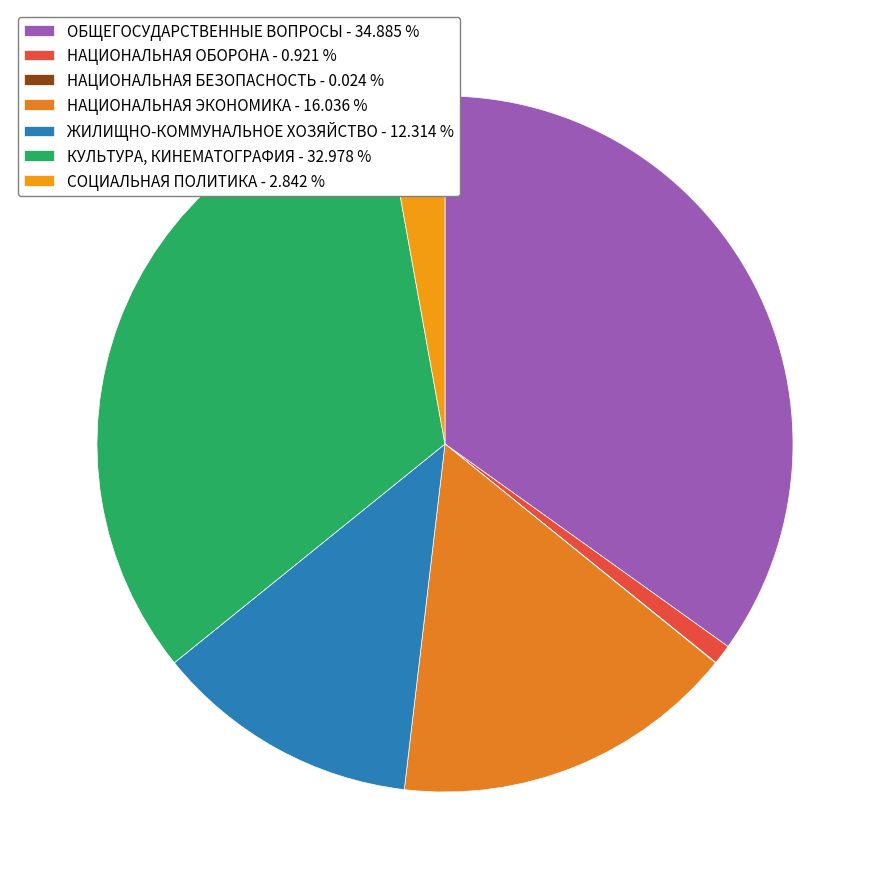

To the nearest percent, what is the difference between the largest and smallest slice percentages?

35%